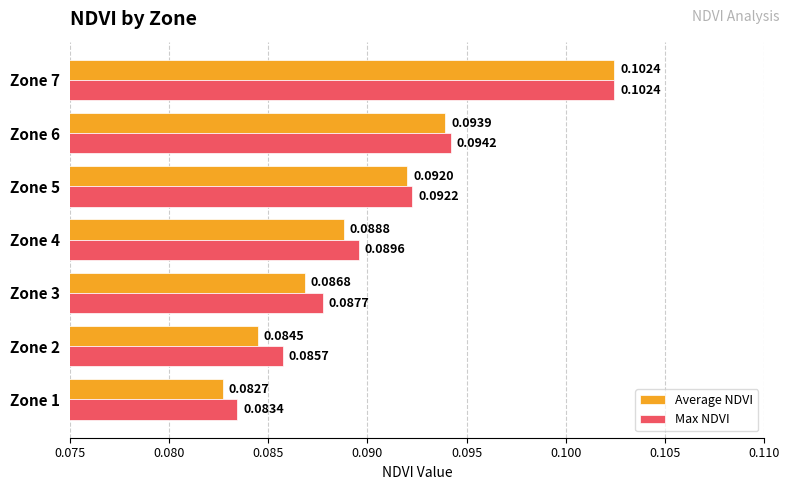

Rank the series by their average value, from highest to lowest.

Max NDVI, Average NDVI